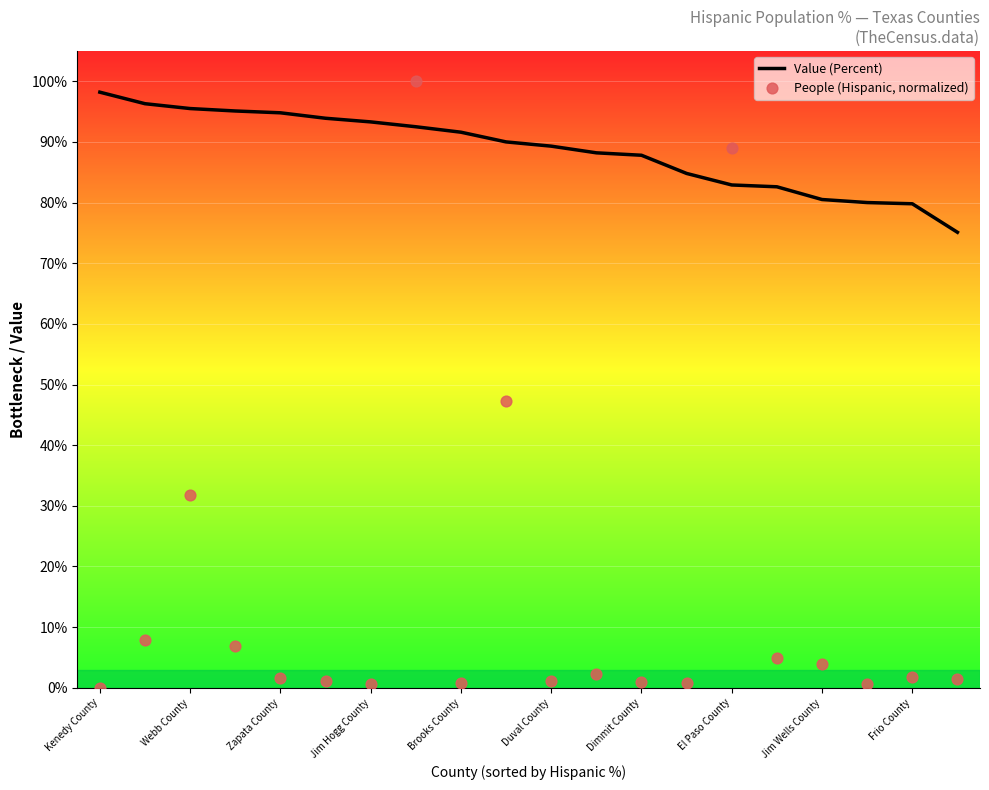

Which series has the largest total across all categories?

Value (Percent)